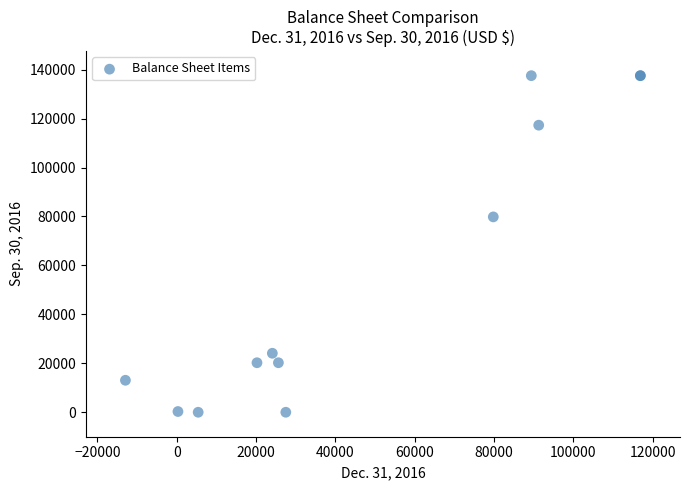

What Y value in the scatter plot is closest to 68766?

79829